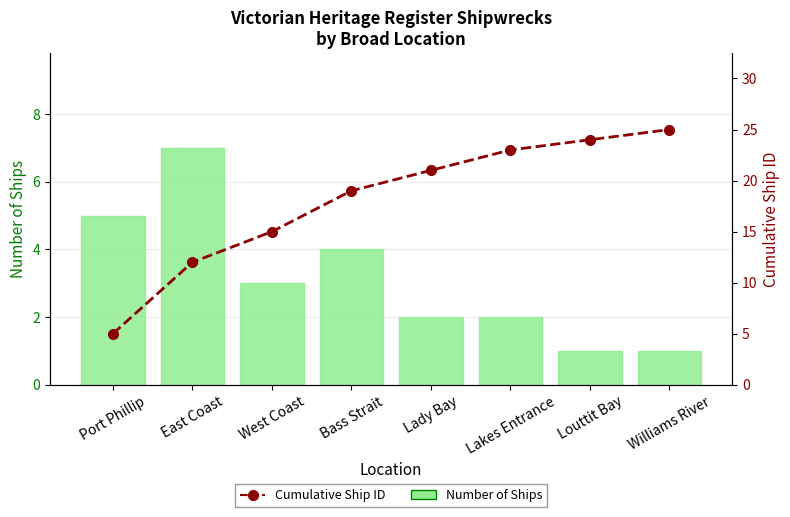

Reading right to left, transcribe all the data shown in this chart.

Number of Ships: Williams River=1	Louttit Bay=1	Lakes Entrance=2	Lady Bay=2	Bass Strait=4	West Coast=3	East Coast=7	Port Phillip=5
Cumulative Ship Count (ID): Williams River=25	Louttit Bay=24	Lakes Entrance=23	Lady Bay=21	Bass Strait=19	West Coast=15	East Coast=12	Port Phillip=5